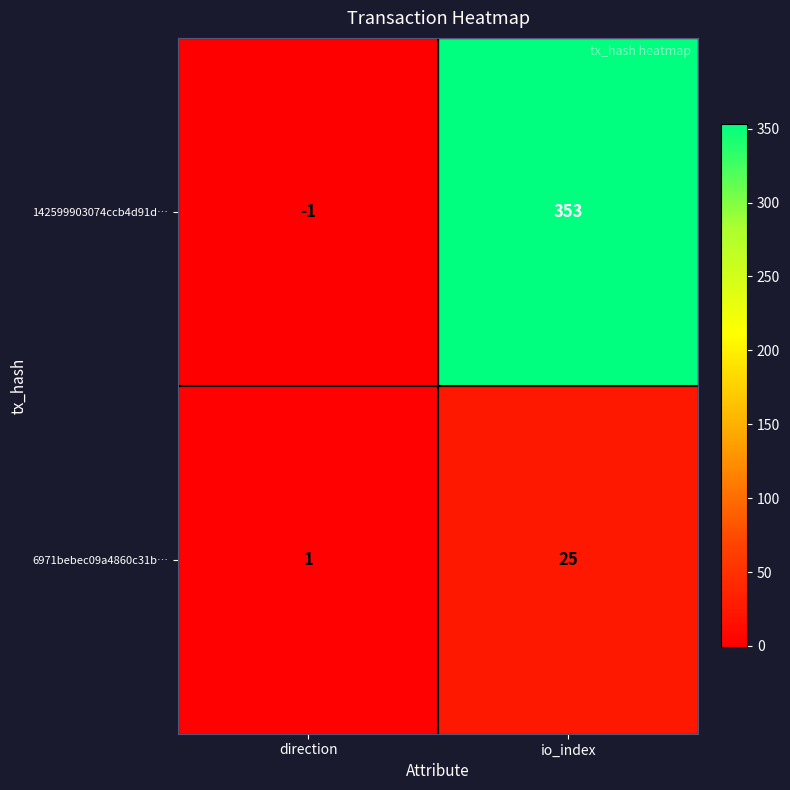

What is the maximum value shown in the chart?

353